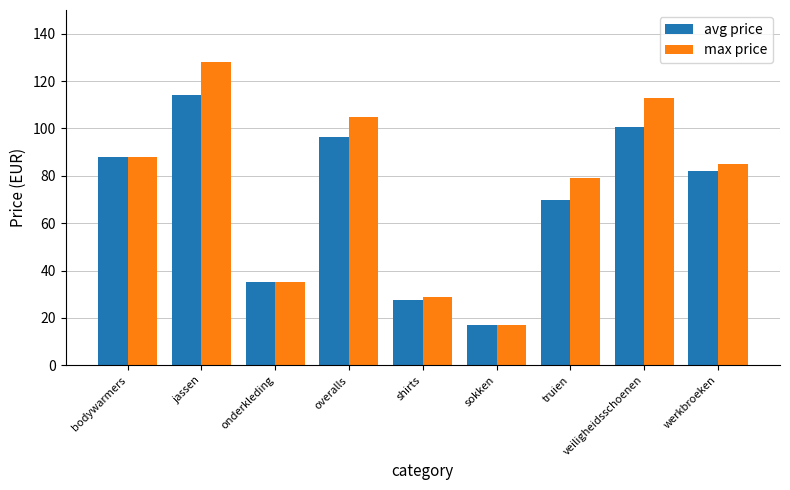

Which label corresponds to the largest value in the chart?

jassen